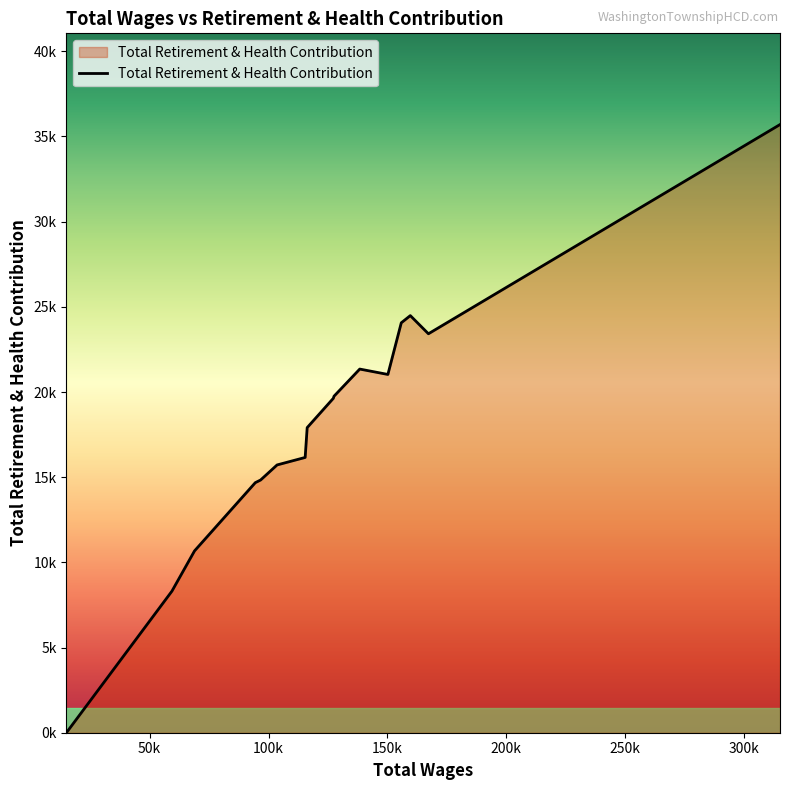

What is the label of the 6th point from the left?

250k